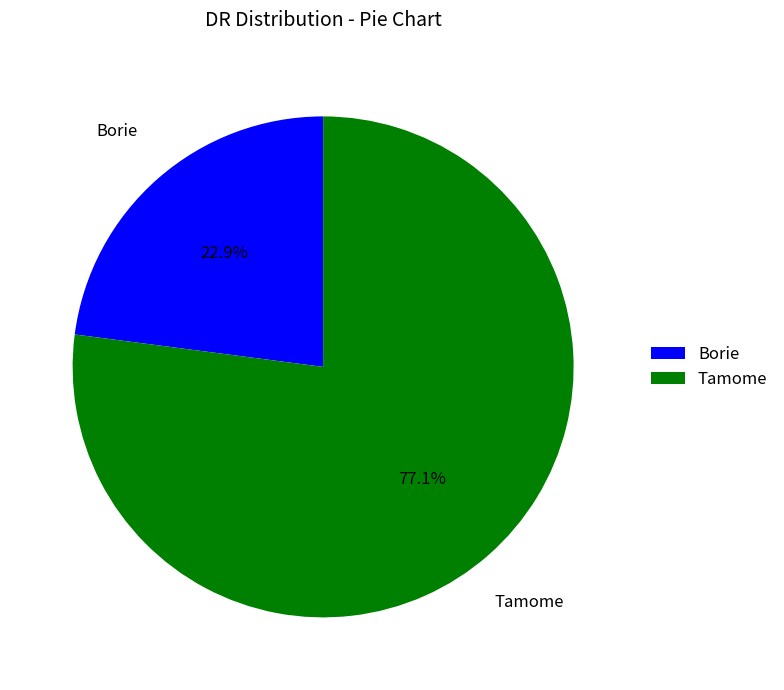

True or false: Borie accounts for 11% of the total.

False